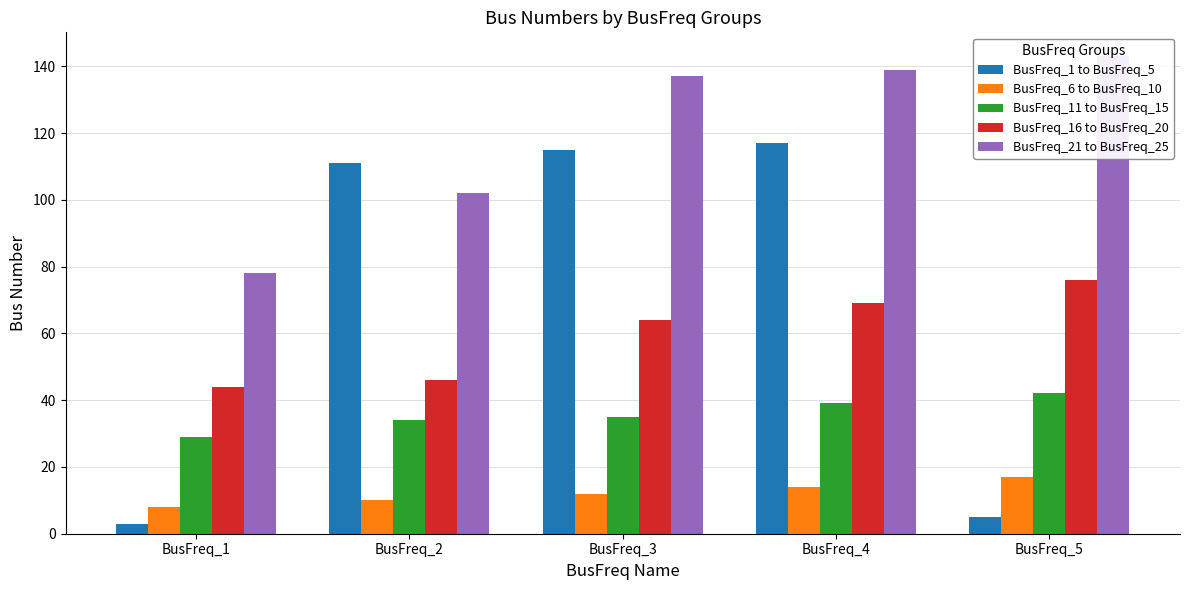

How many data points in BusFreq_16 to BusFreq_20 are less than 64?

2